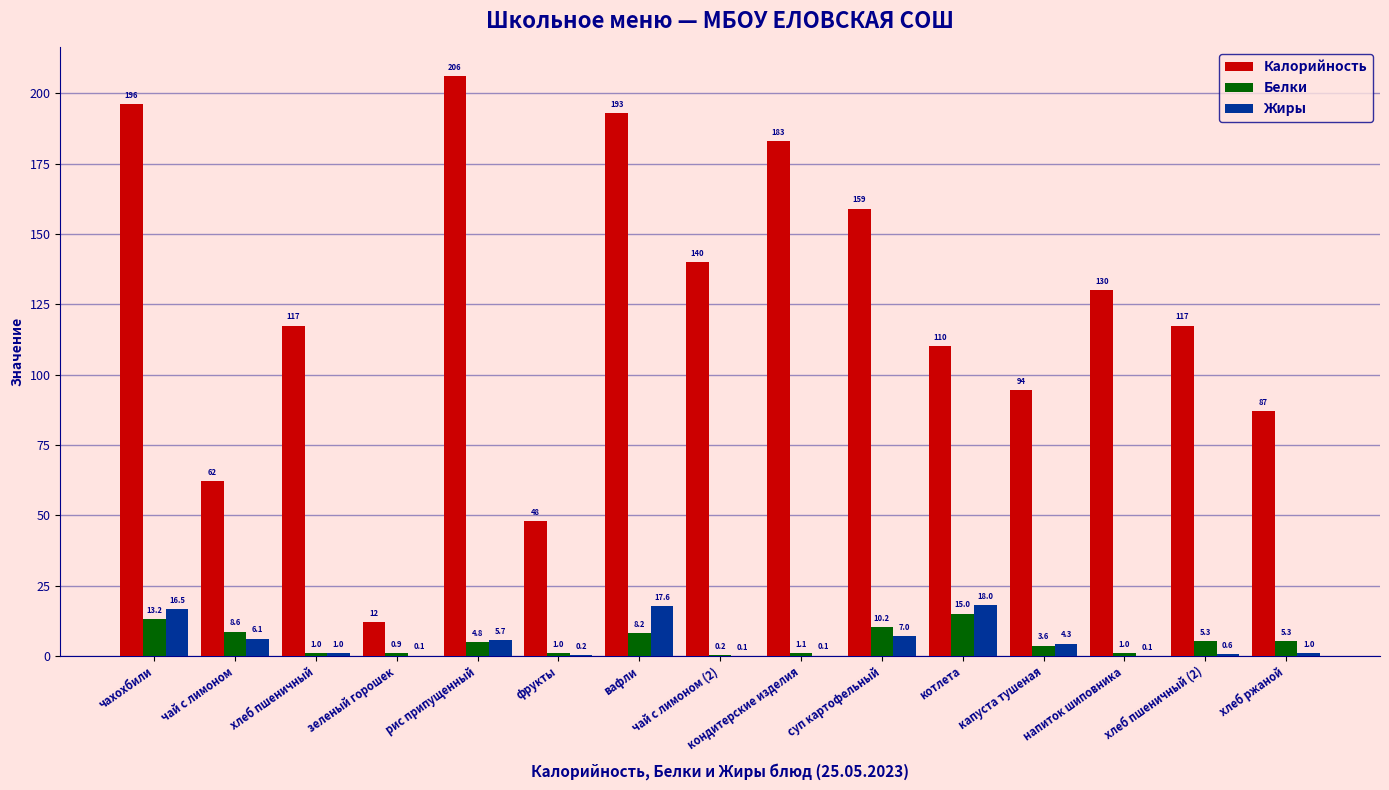

How many distinct data groups are displayed?

3